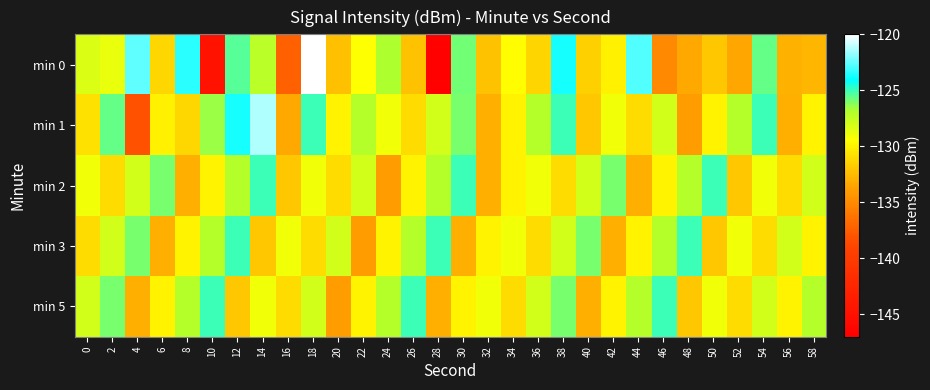

Reading left to right, transcribe all the data shown in this chart.

min 0: 0=-128.3	2=-128.8	4=-122.6	6=-131.2	8=-123.4	10=-144.8	12=-125.4	14=-127.2	16=-137.4	18=-120.0	20=-132.3	22=-129.4	24=-126.8	26=-132.2	28=-146.6	30=-125.8	32=-132.2	34=-129.5	36=-131.4	38=-123.7	40=-131.6	42=-130.0	44=-122.8	46=-135.0	48=-133.4	50=-131.9	52=-133.5	54=-125.6	56=-132.9	58=-132.7
min 1: 0=-130.8	2=-125.7	4=-138.2	6=-130.1	8=-131.2	10=-126.4	12=-123.8	14=-121.3	16=-133.3	18=-125.0	20=-130.0	22=-127.0	24=-129.0	26=-131.0	28=-128.0	30=-126.0	32=-133.0	34=-130.0	36=-127.0	38=-125.0	40=-132.0	42=-129.0	44=-131.0	46=-128.0	48=-134.0	50=-130.0	52=-127.0	54=-125.0	56=-133.0	58=-130.0
min 2: 0=-129.0	2=-131.0	4=-128.0	6=-126.0	8=-133.0	10=-130.0	12=-127.0	14=-125.0	16=-132.0	18=-129.0	20=-131.0	22=-128.0	24=-134.0	26=-130.0	28=-127.0	30=-125.0	32=-133.0	34=-130.0	36=-129.0	38=-131.0	40=-128.0	42=-126.0	44=-133.0	46=-130.0	48=-127.0	50=-125.0	52=-132.0	54=-129.0	56=-131.0	58=-128.0
min 3: 0=-131.0	2=-128.0	4=-126.0	6=-133.0	8=-130.0	10=-127.0	12=-125.0	14=-132.0	16=-129.0	18=-131.0	20=-128.0	22=-134.0	24=-130.0	26=-127.0	28=-125.0	30=-133.0	32=-130.0	34=-129.0	36=-131.0	38=-128.0	40=-126.0	42=-133.0	44=-130.0	46=-127.0	48=-125.0	50=-132.0	52=-129.0	54=-131.0	56=-128.0	58=-130.0
min 5: 0=-128.0	2=-126.0	4=-133.0	6=-130.0	8=-127.0	10=-125.0	12=-132.0	14=-129.0	16=-131.0	18=-128.0	20=-134.0	22=-130.0	24=-127.0	26=-125.0	28=-133.0	30=-130.0	32=-129.0	34=-131.0	36=-128.0	38=-126.0	40=-133.0	42=-130.0	44=-127.0	46=-125.0	48=-132.0	50=-129.0	52=-131.0	54=-128.0	56=-130.0	58=-127.0